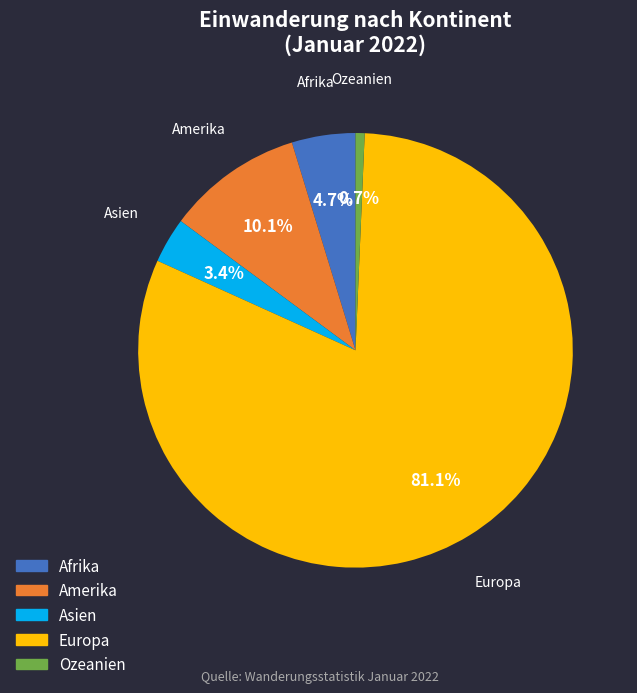

Do Ozeanien and Europa together represent more than half of the pie?

Yes